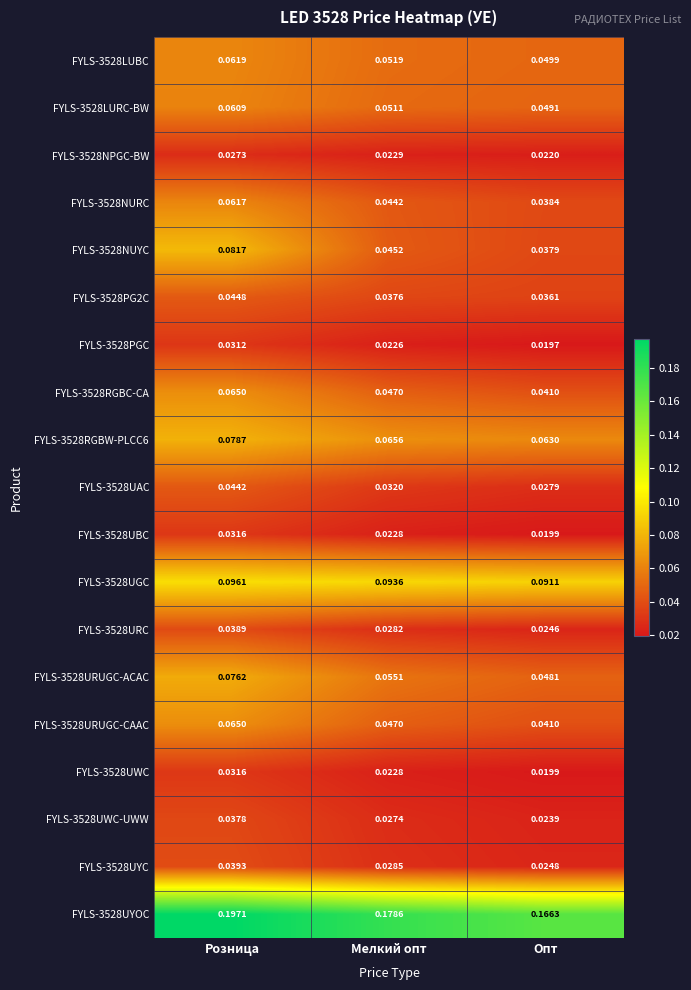

How many data points does each series have?

3